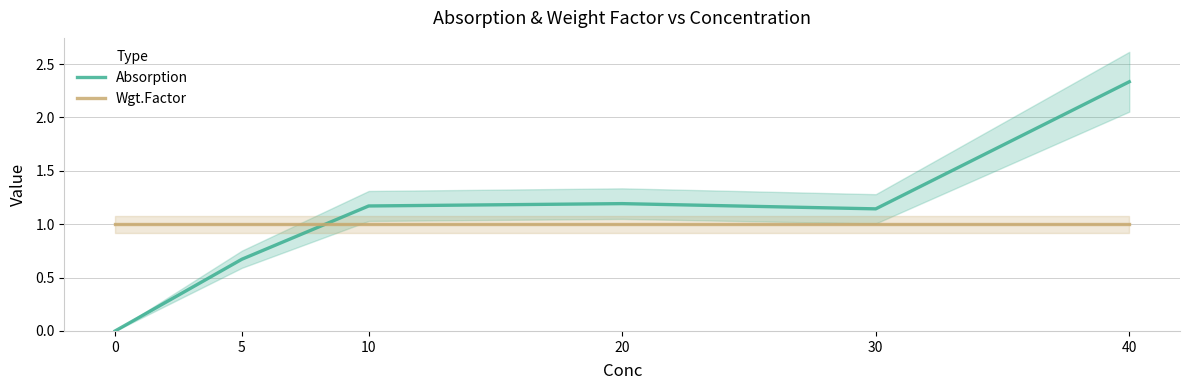

Rank the series by their maximum value, from lowest to highest.

Wgt.Factor, Absorption